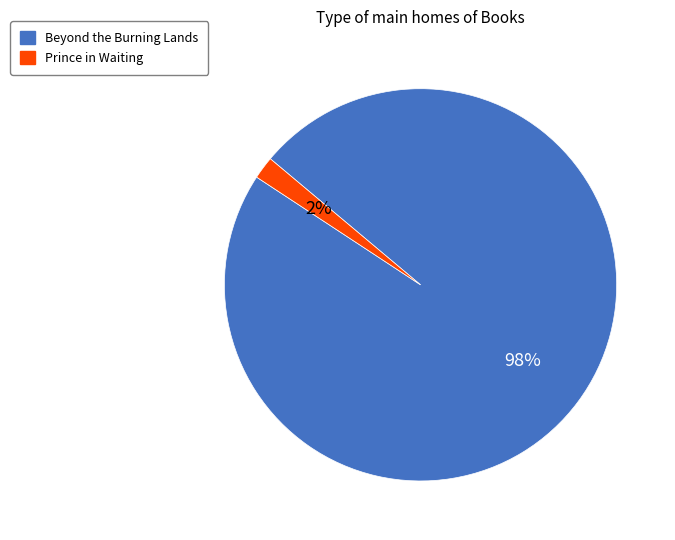

To the nearest percent, what is the difference between the largest and smallest slice percentages?

96%